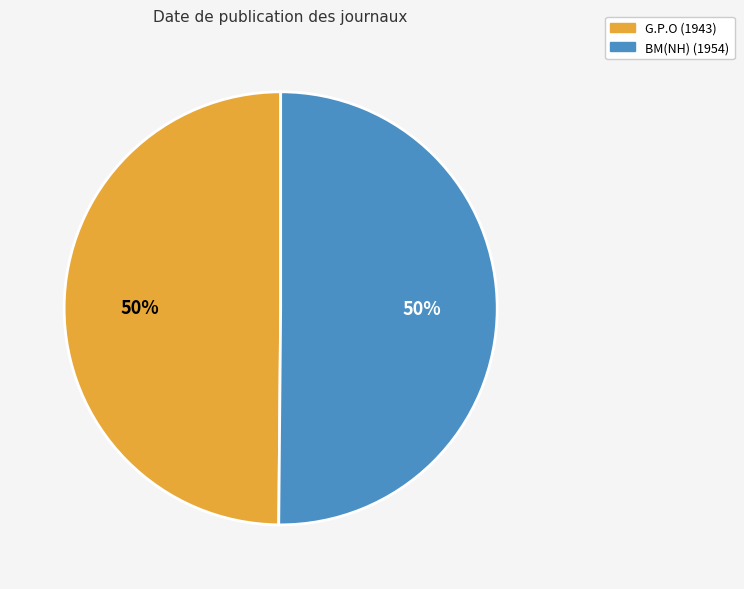

To the nearest percent, what portion does BM(NH) (1954) represent?

50%